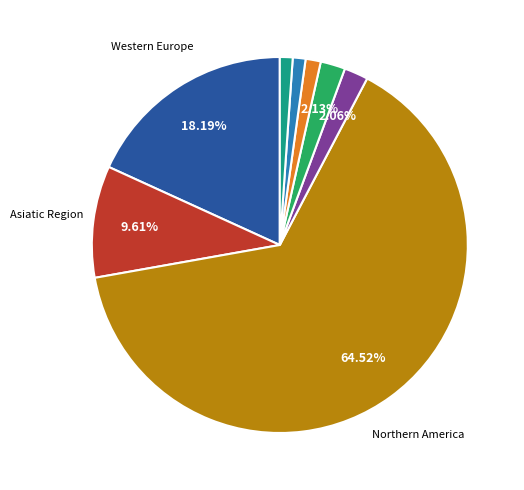

Count the number of slices in the pie.

8